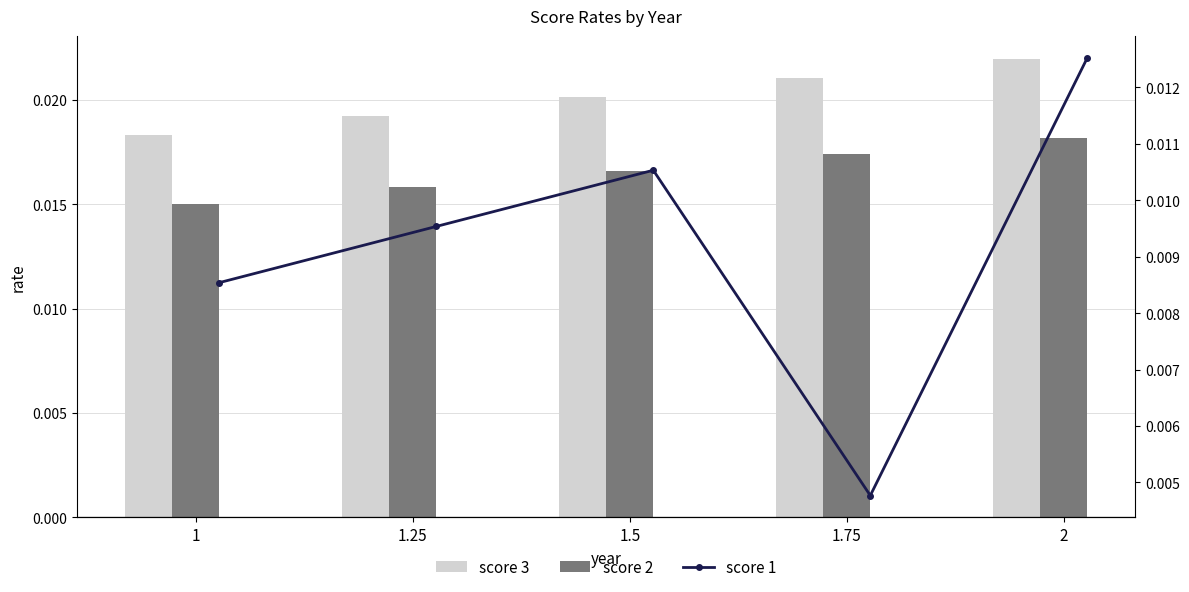

The score 2 series shows 0.0 at 1.25. True or false?

True